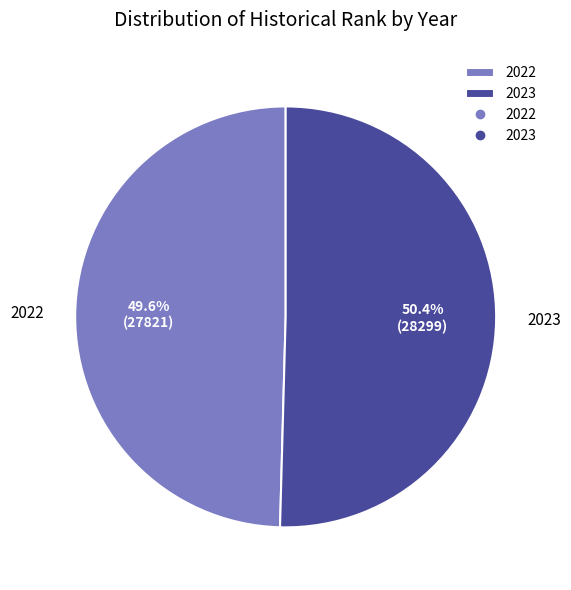

Is it true that 2023 is 50% of the pie?

True